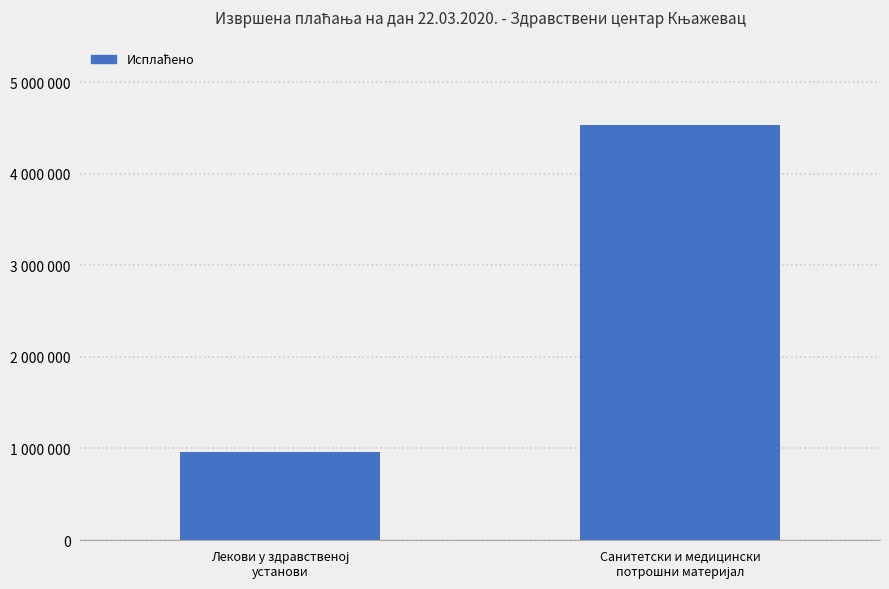

Reading left to right, what are all the values shown in this chart?

Лекови у здравственој
установи=957694.9	Санитетски и медицински
потрошни материјал=4529557.8